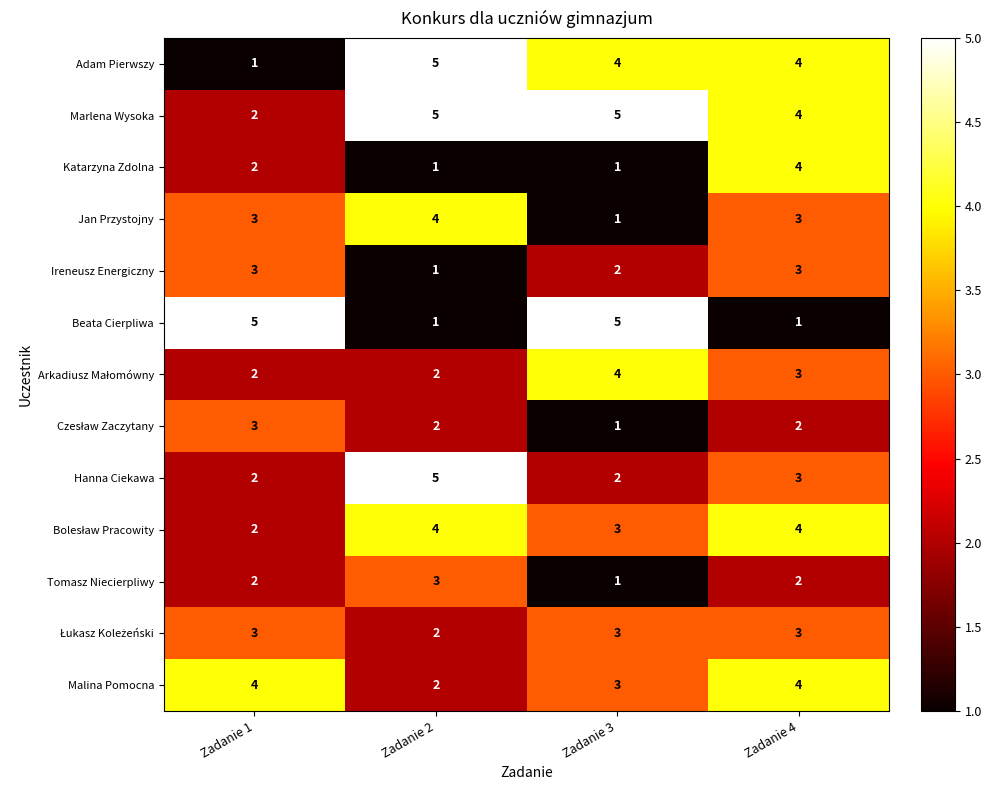

What is the sum of all Adam Pierwszy values?

14